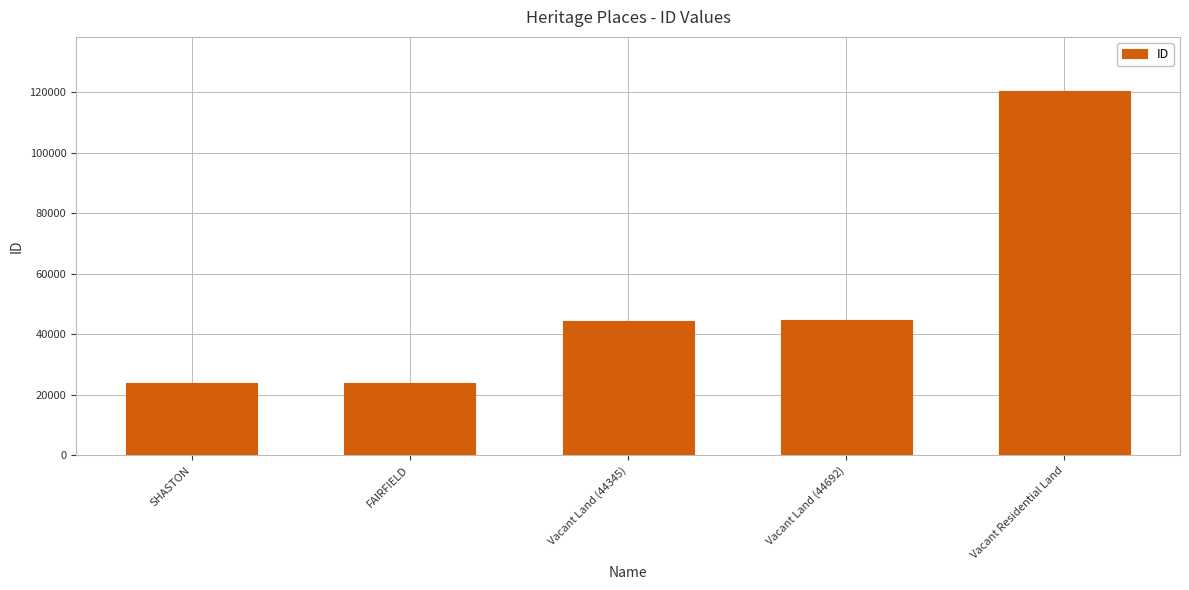

What is the minimum value shown in the chart?

23803